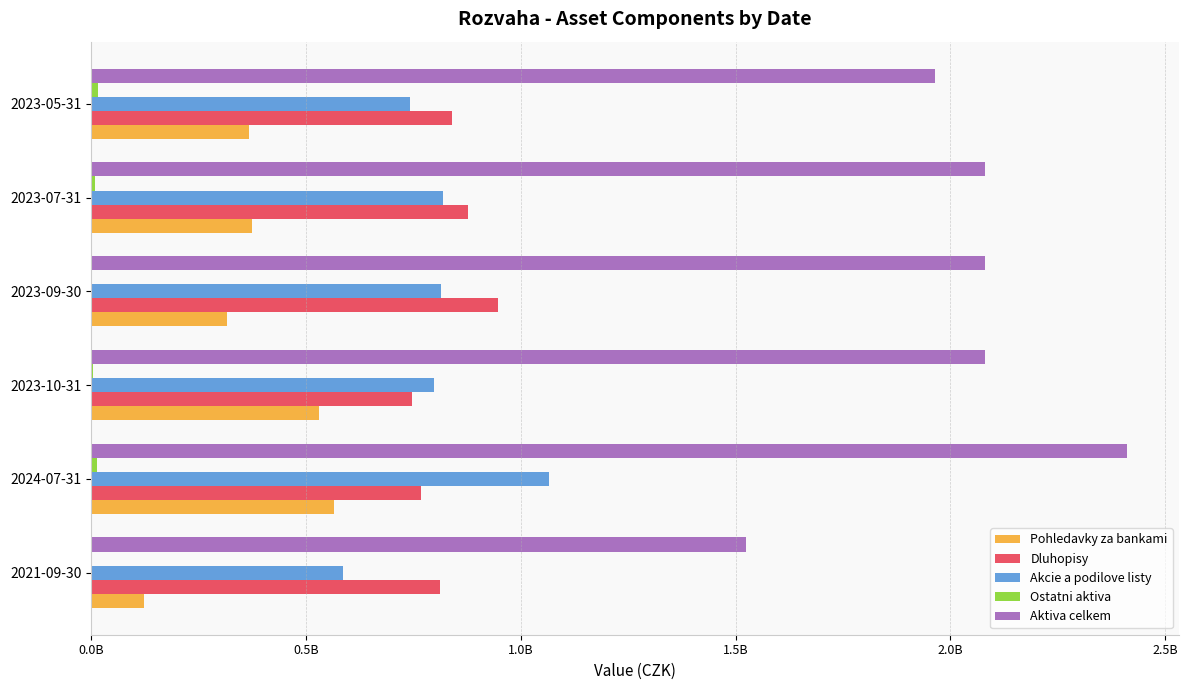

What is the difference between the maximum and second lowest values in the Dluhopisy series?

180638130.2